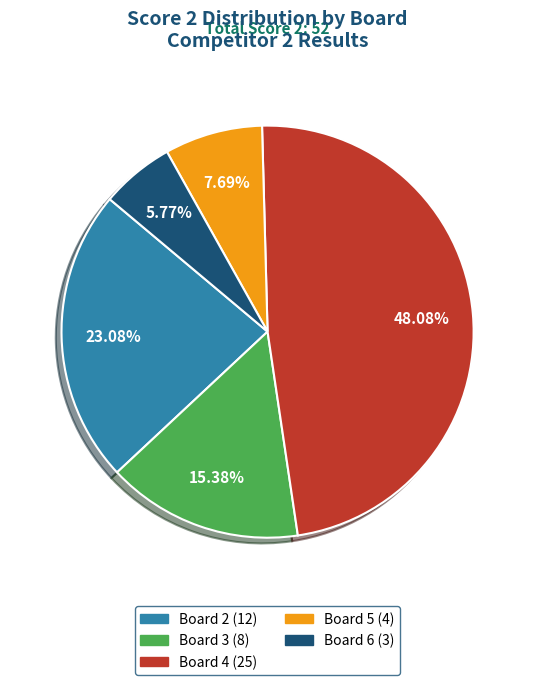

To the nearest percent, what is the difference between the largest and smallest slice percentages?

42%